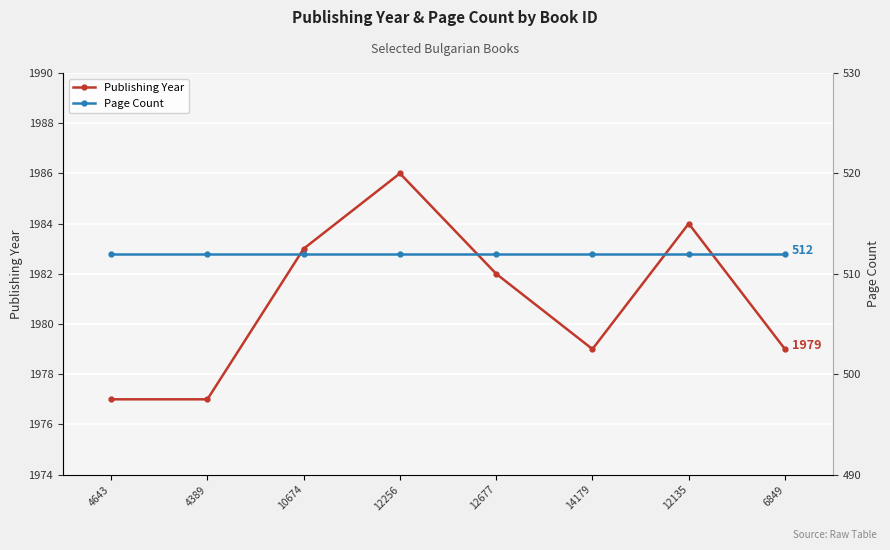

At which label is Publishing Year closest to 1981?

12677